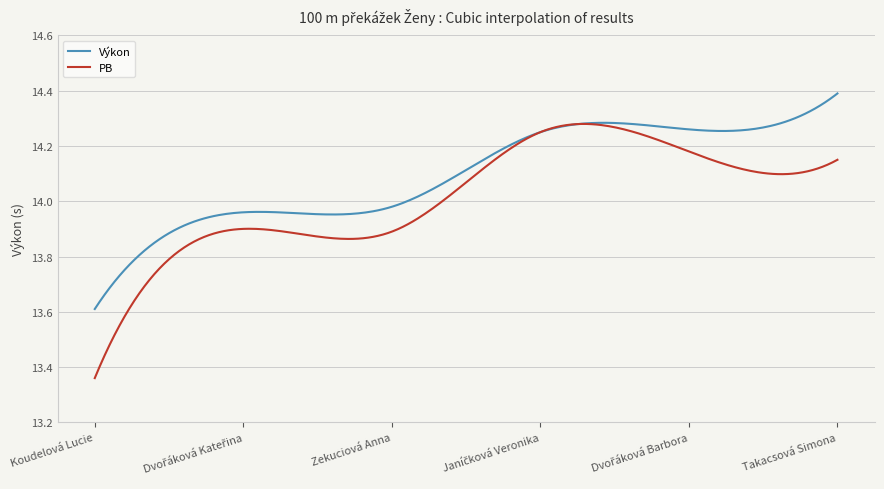

Which series has the widest spread of values?

PB